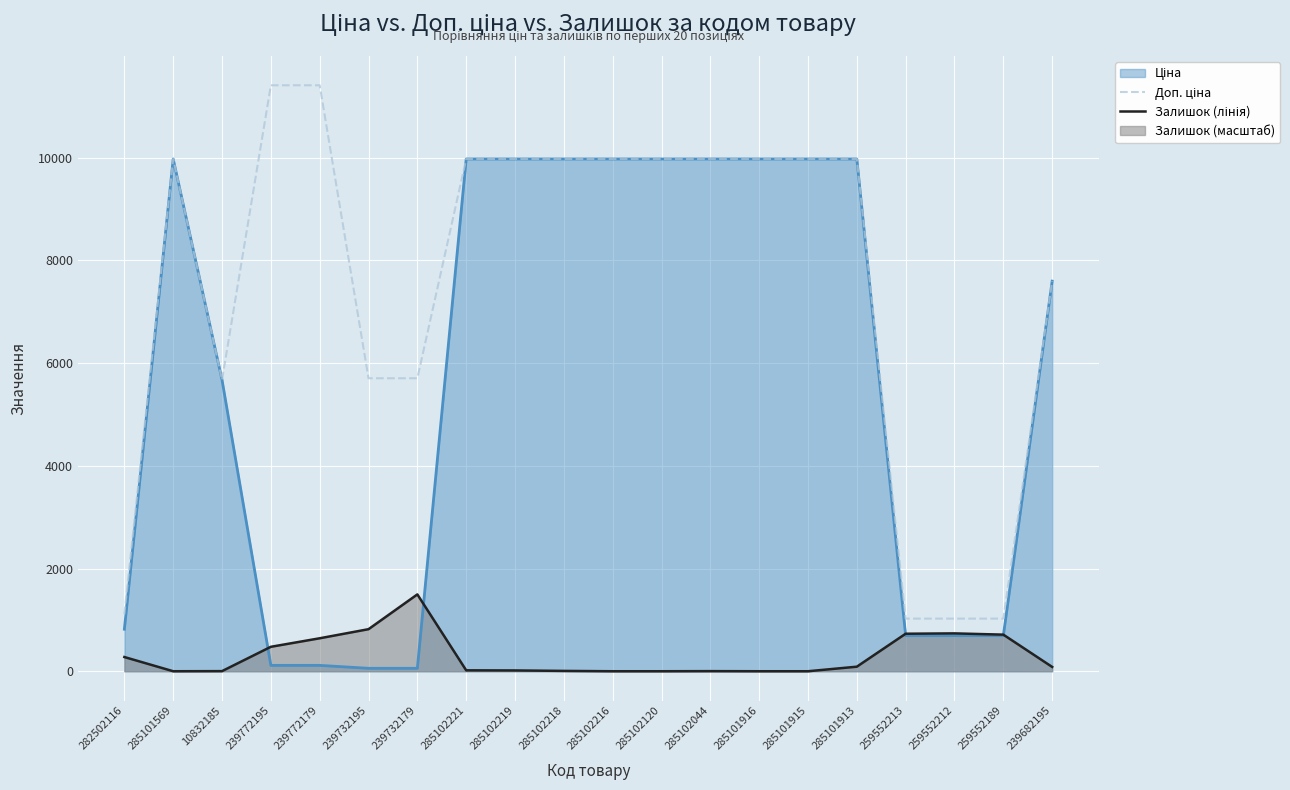

True or false: Залишок (масштаб) and Доп. ціна intersect in this chart.

False